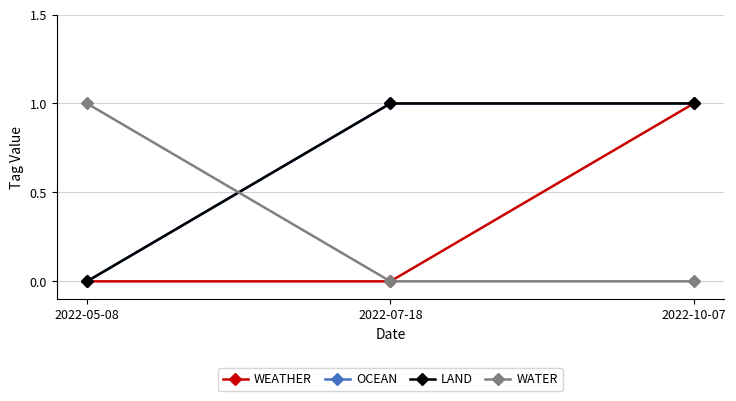

Is it true that OCEAN equals 1 at 2022-07-18?

False